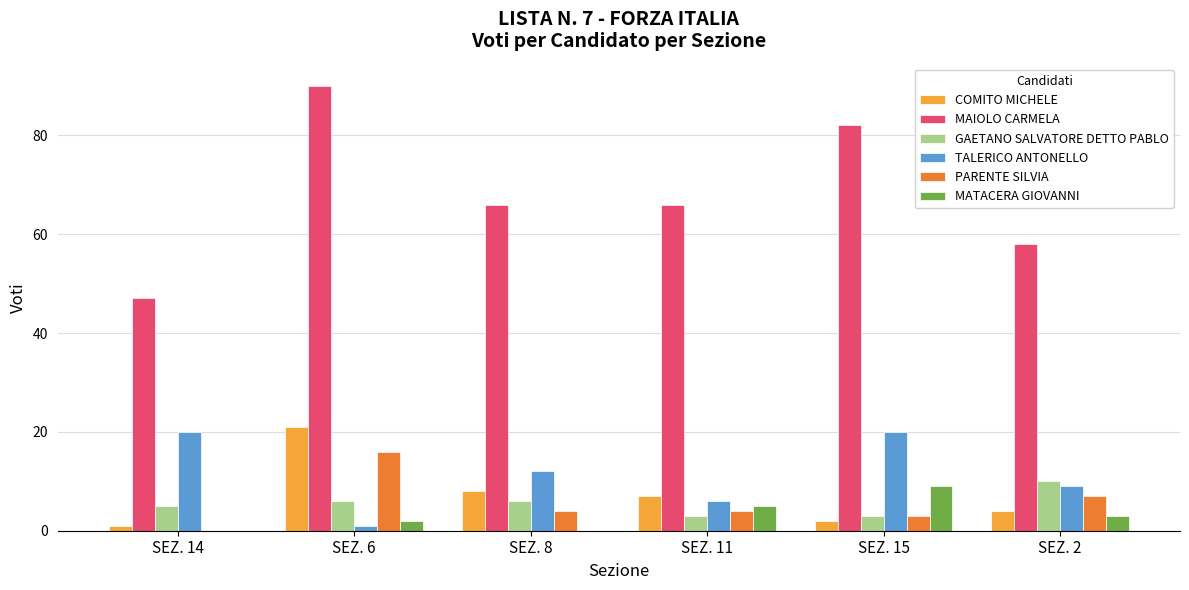

What is the spread (max minus min) of values at SEZ. 11?

63